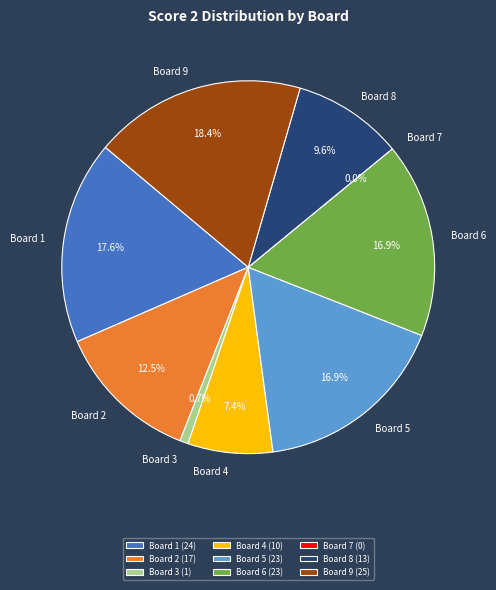

Rank the categories by value from lowest to highest.

Board 7, Board 3, Board 4, Board 8, Board 2, Board 5, Board 6, Board 1, Board 9